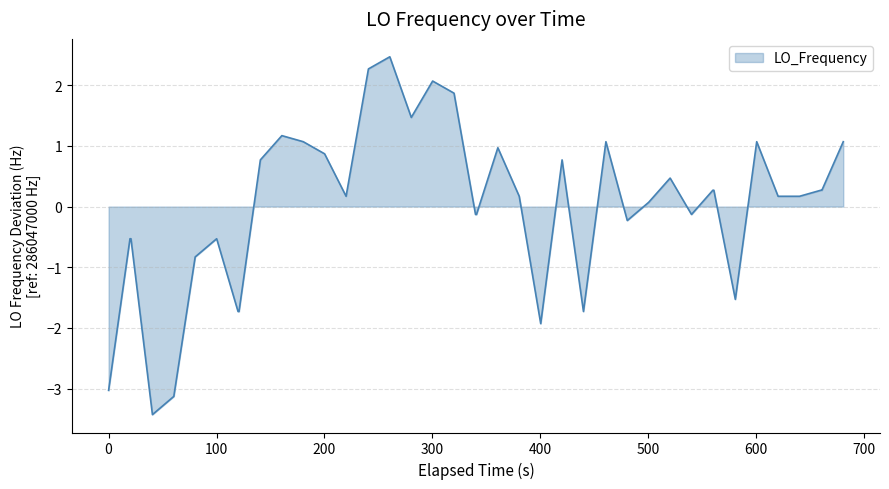

How many values are below 0?

16